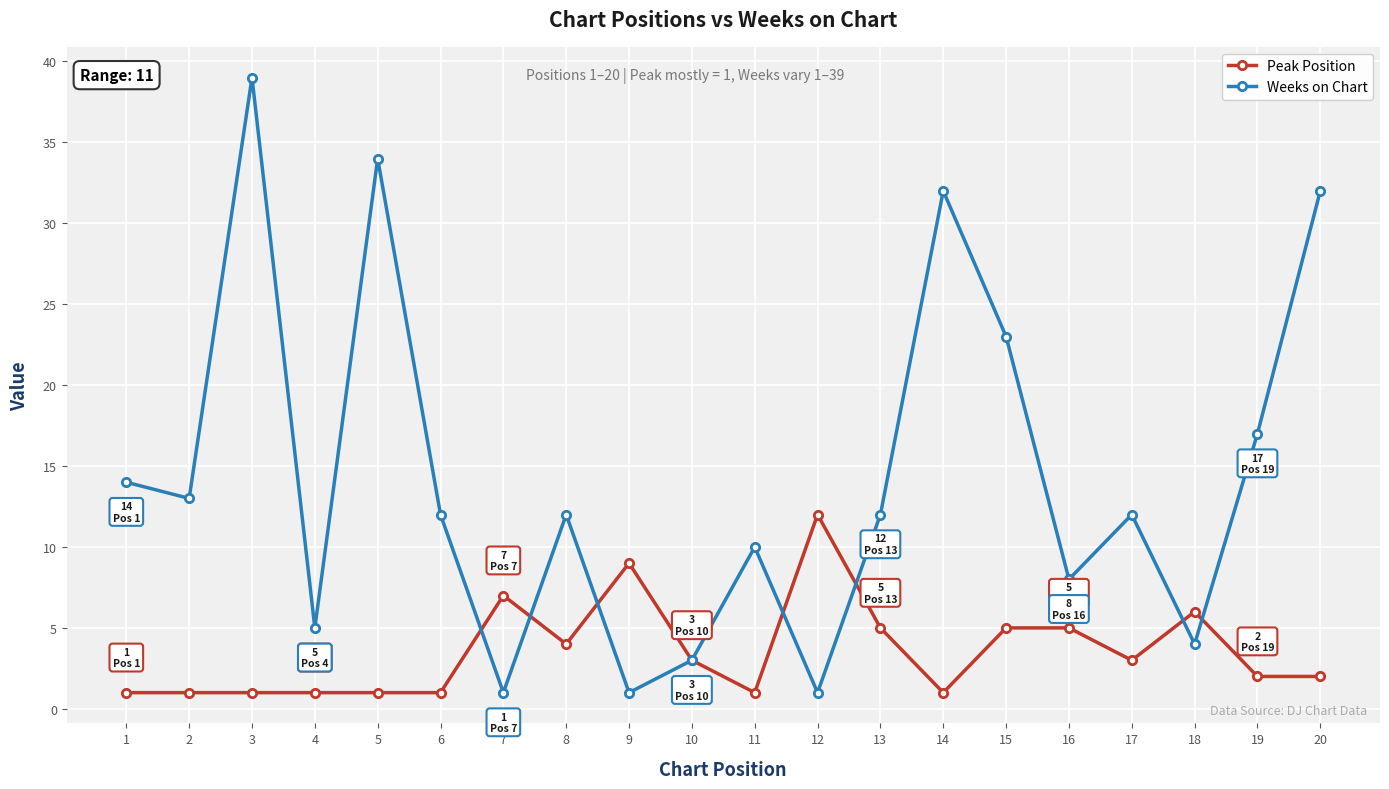

Does the chart have visible grid lines?

Yes